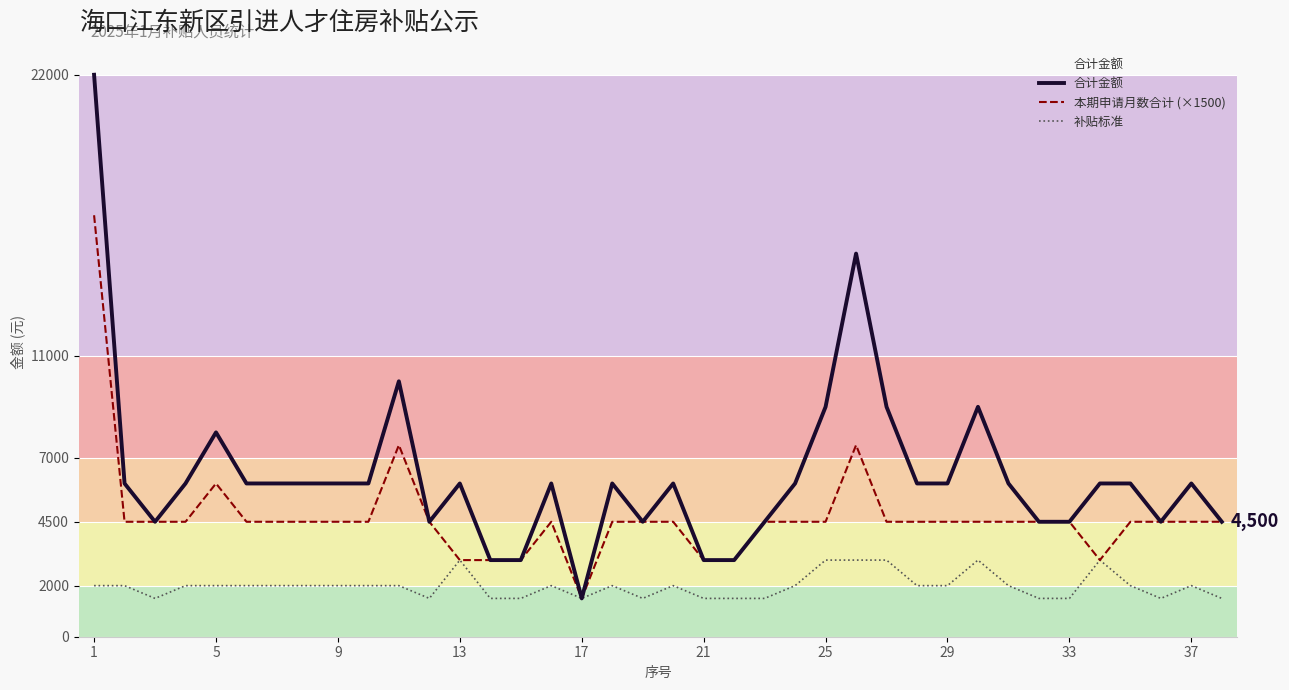

Which series has the widest spread of values?

合计金额